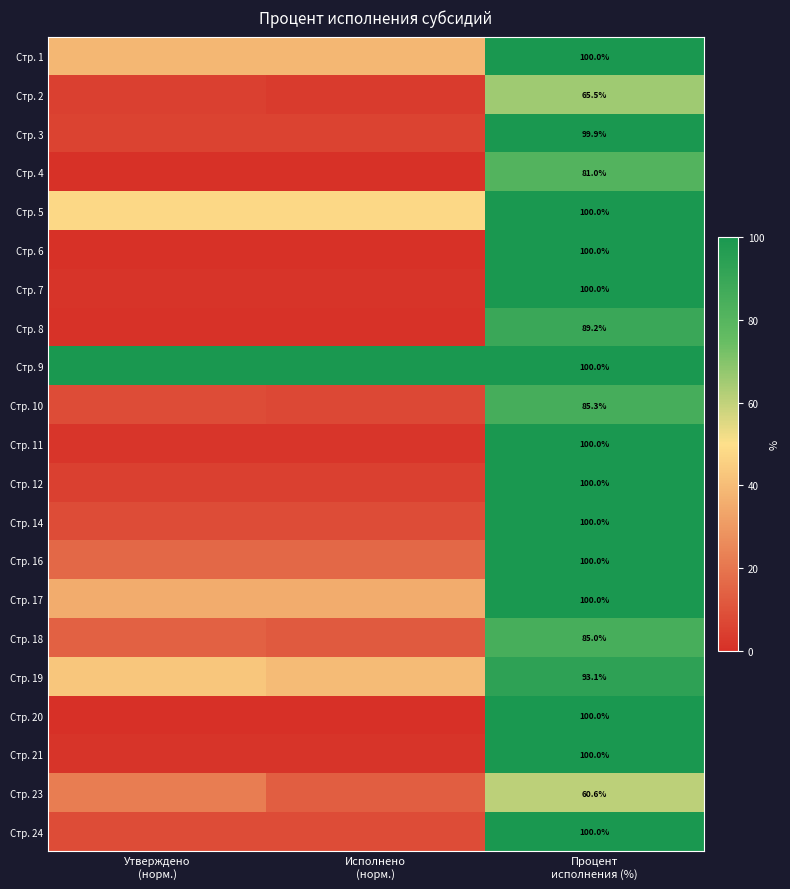

Count the number of categories in the chart.

3